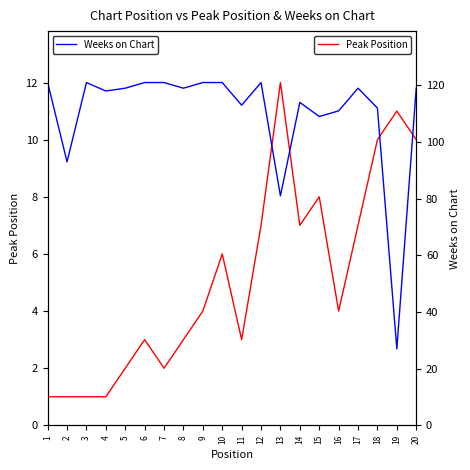

Which series changed the most between 3 and 10?

Peak Position